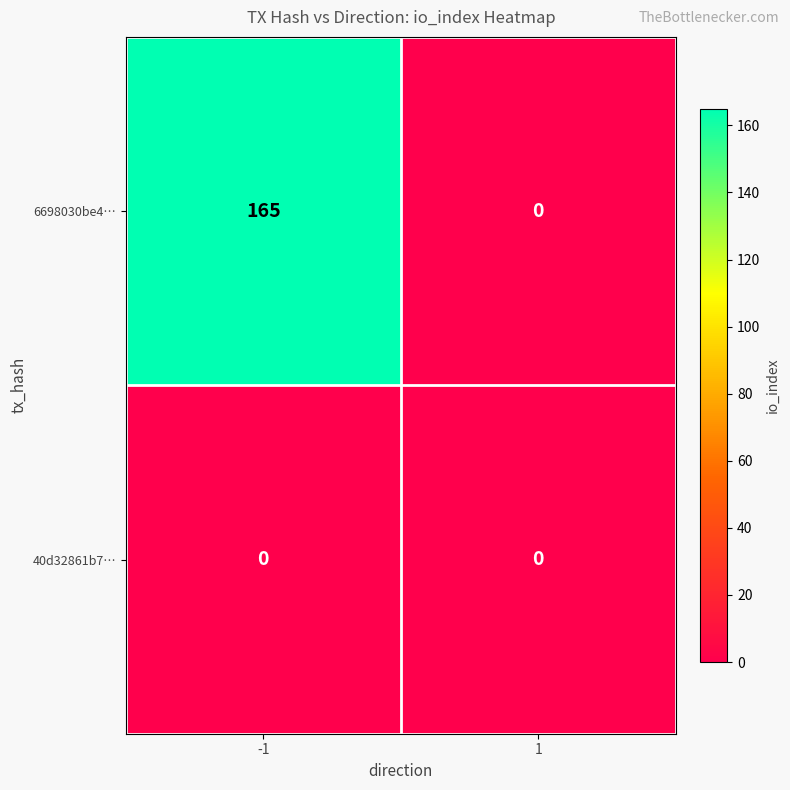

What is the sum of the 6698030be4… values at -1 and 1?

165